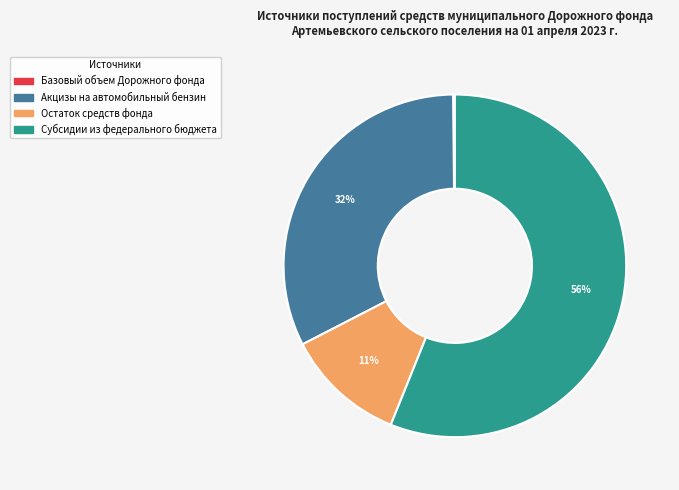

True or false: Акцизы на автомобильный бензин accounts for 39% of the total.

False